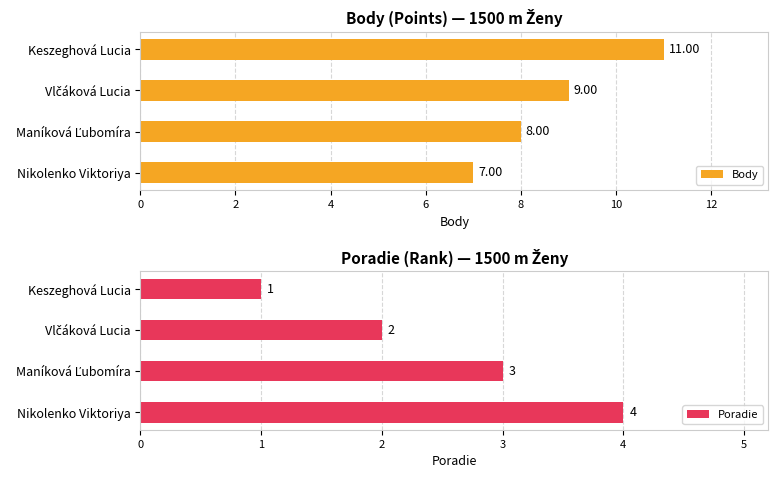

What is the value of the Poradie bar at the 4th from the left?

4